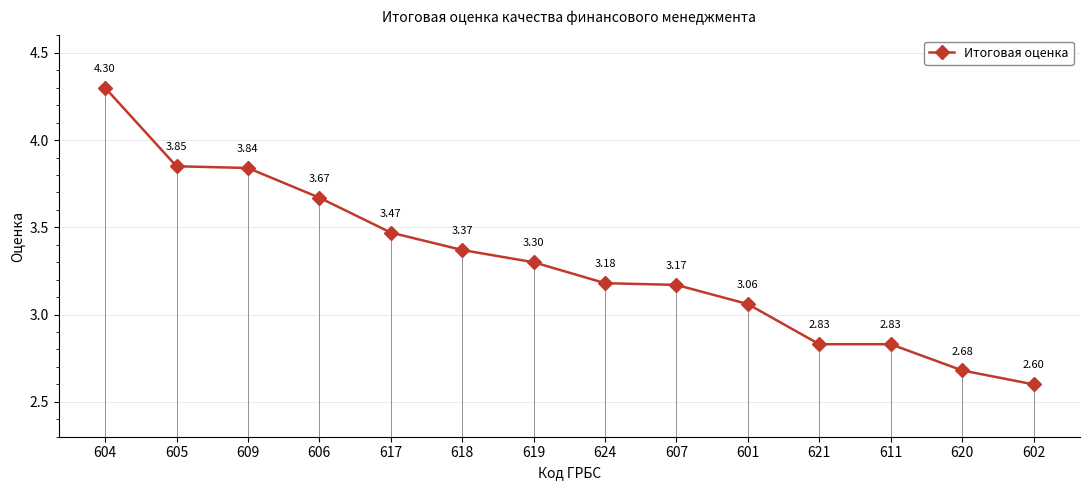

Is this an area chart (filled region under the line)?

No